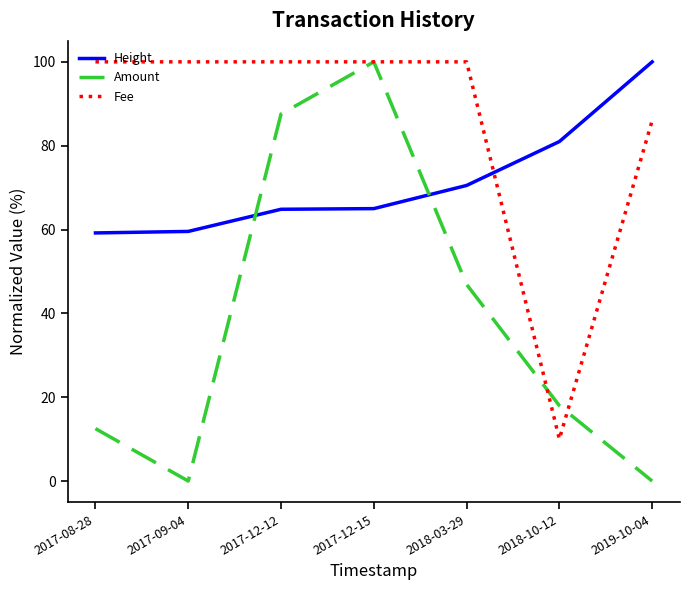

What is the spread (max minus min) of values at 2018-10-12?

71.0